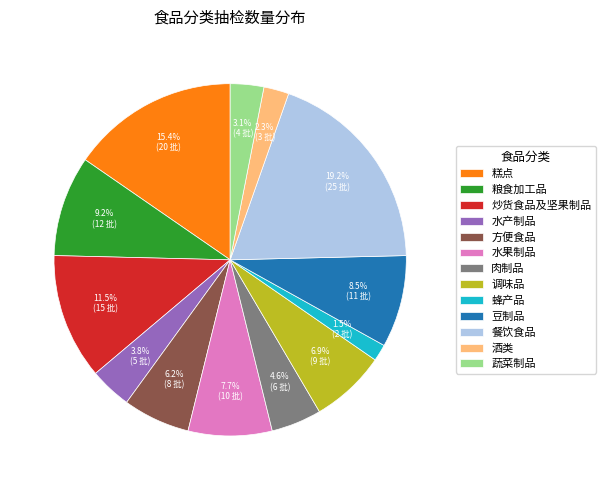

How much of the chart is everything except 调味品?

93.1%